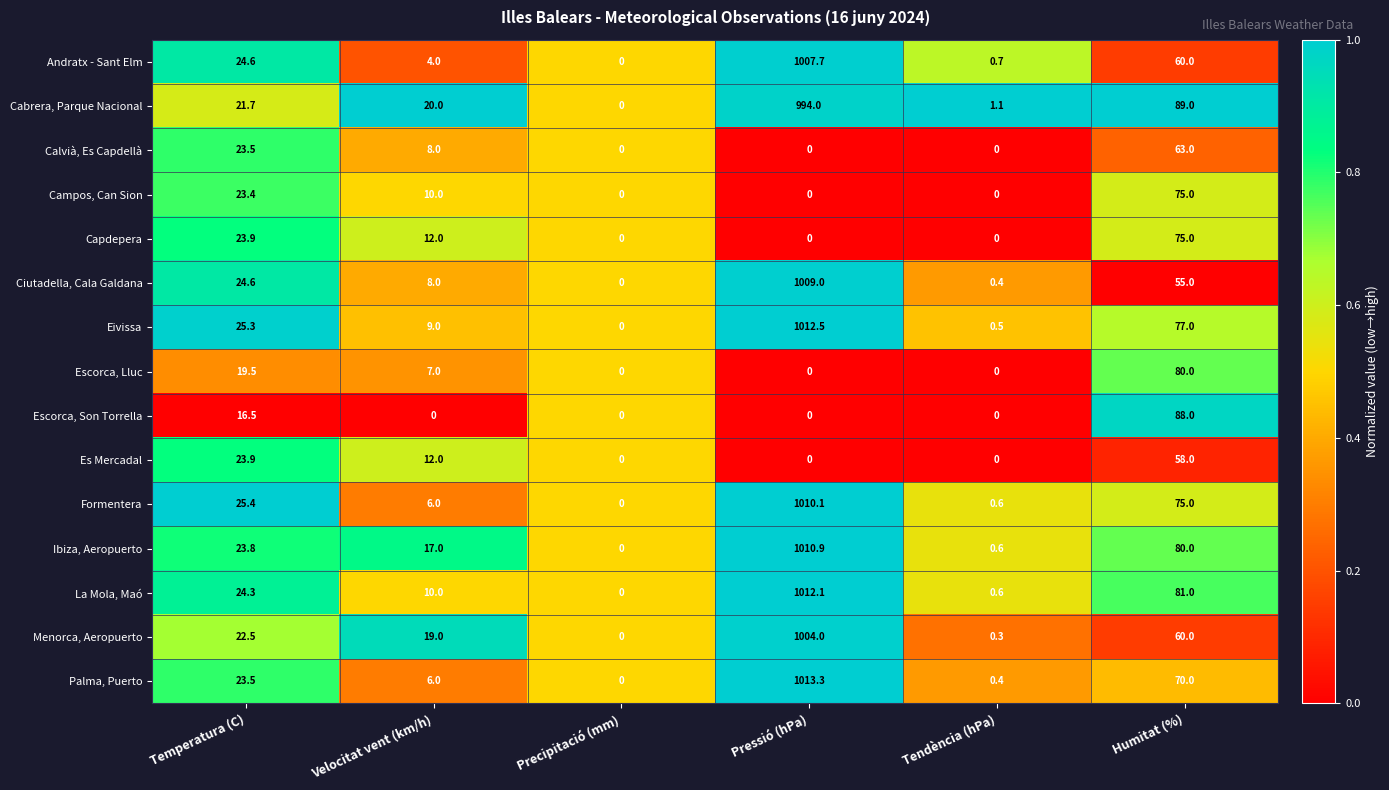

Which series has the largest total across all categories?

Ibiza, Aeropuerto